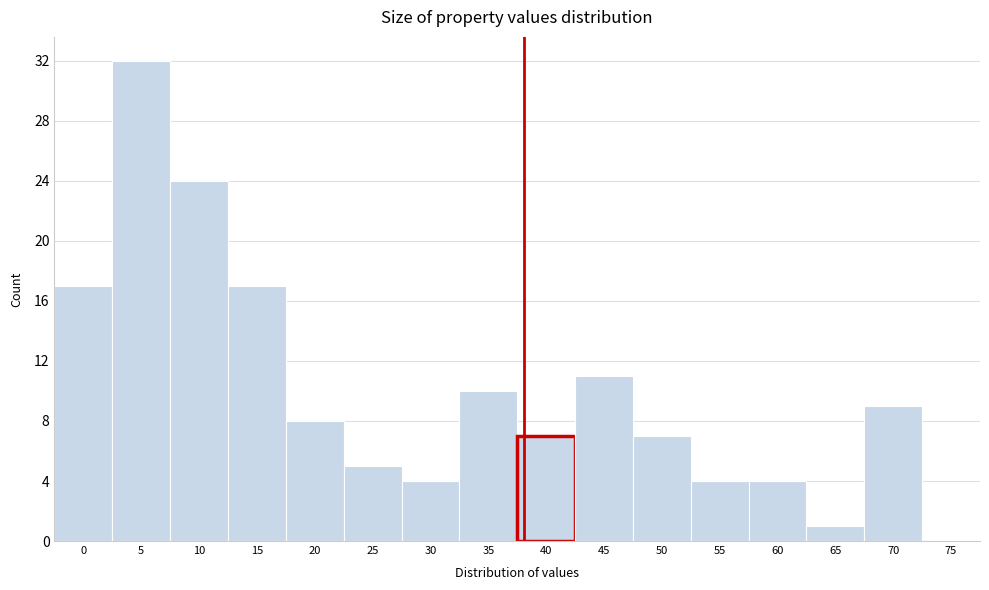

Reading left to right, list all the values displayed in this chart.

0=17	5=32	10=24	15=17	20=8	25=5	30=4	35=10	40=7	45=11	50=7	55=4	60=4	65=1	70=9	75=0